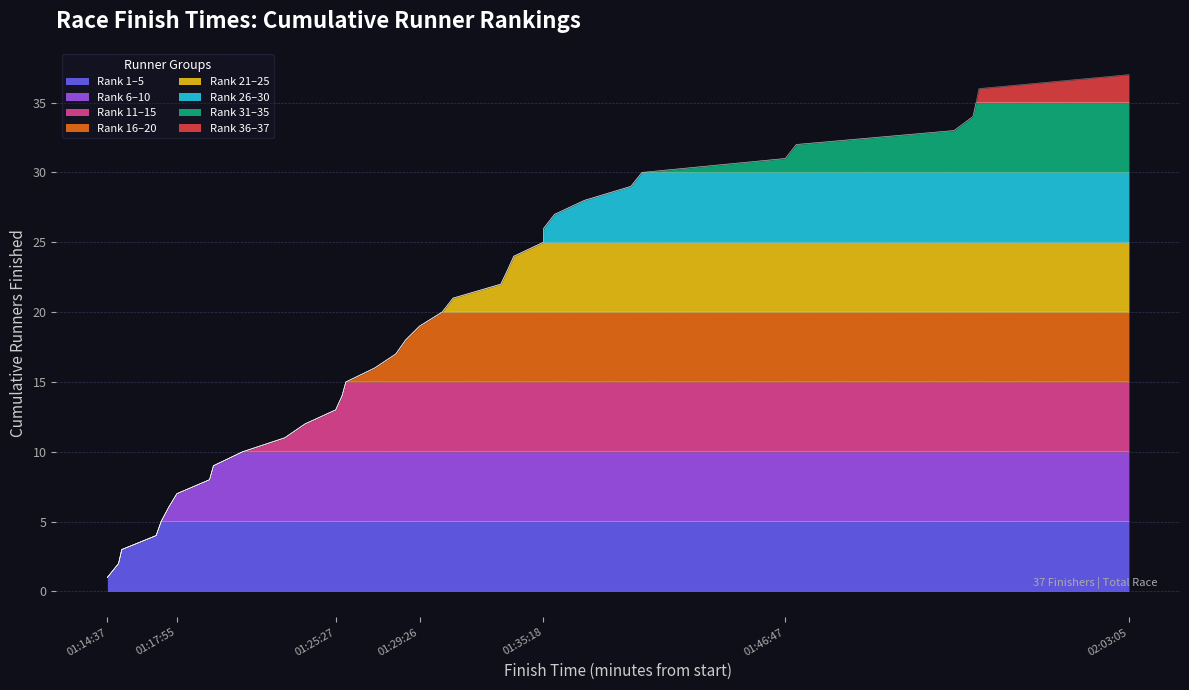

Rank the categories by value from lowest to highest.

01:14:37, 01:15:09, 01:15:18, 01:16:56, 01:17:10, 01:17:31, 01:17:55, 01:19:28, 01:19:39, 01:21:02, 01:23:02, 01:24:00, 01:25:27, 01:25:45, 01:25:56, 01:27:18, 01:28:18, 01:28:46, 01:29:26, 01:30:30, 01:31:01, 01:33:17, 01:33:36, 01:33:54, 01:35:18, 01:35:19, 01:35:50, 01:37:15, 01:39:27, 01:39:59, 01:46:47, 01:47:18, 01:54:47, 01:55:41, 01:55:50, 01:55:58, 02:03:05